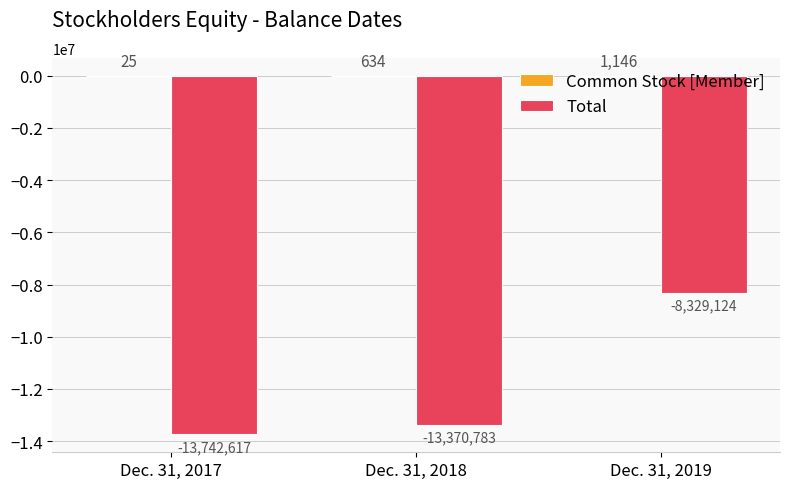

What is the maximum value shown in the chart?

1146